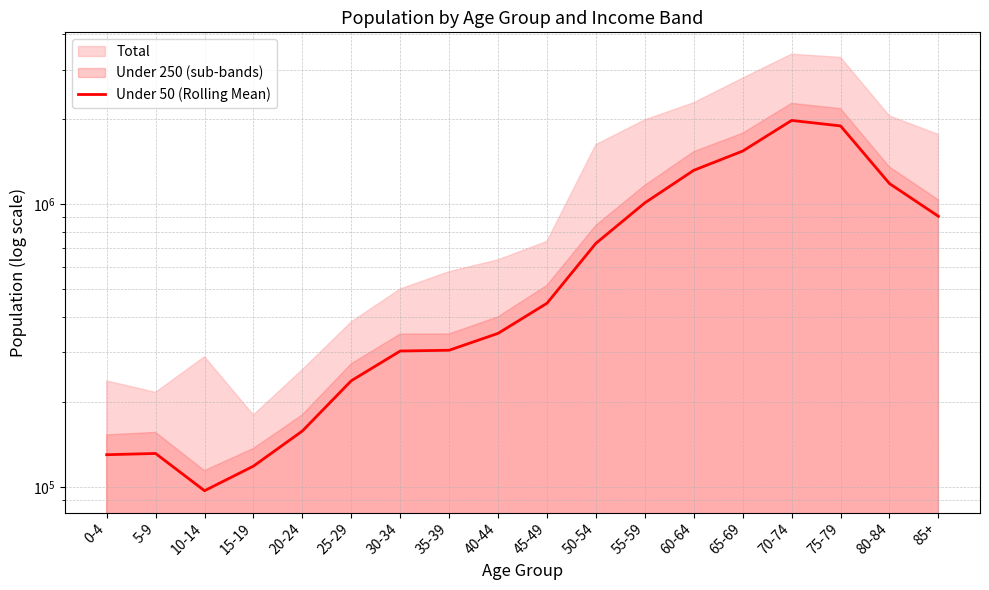

Where is the data nearest to the value 1040577?

55-59